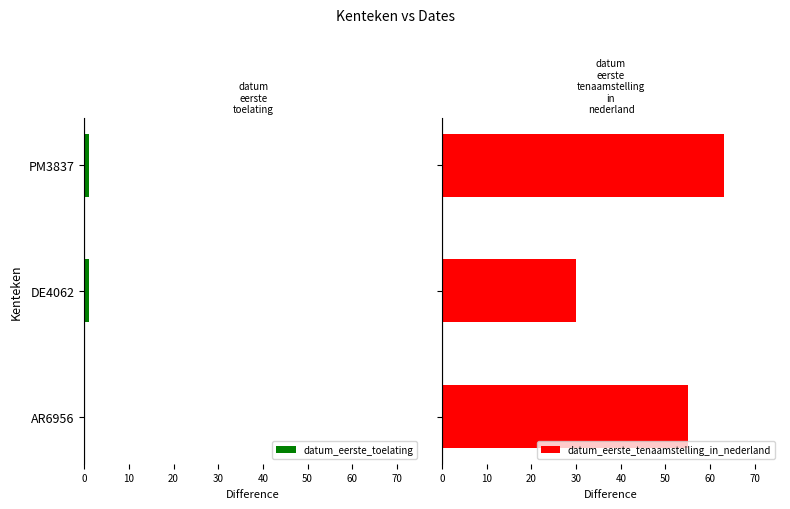

True or false: datum_eerste_toelating has a value of 1.0 at PM3837.

True